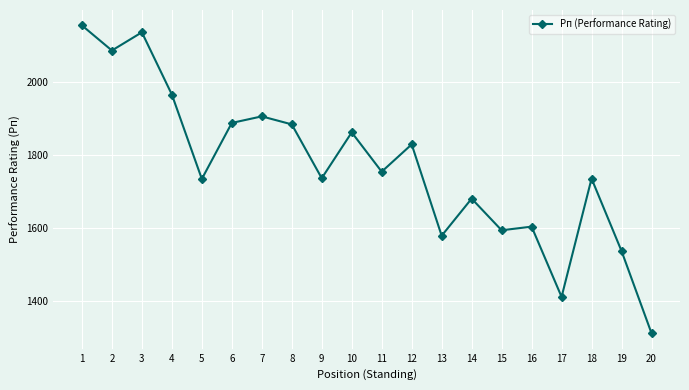

What is the value of the 11th point from the left?

1754